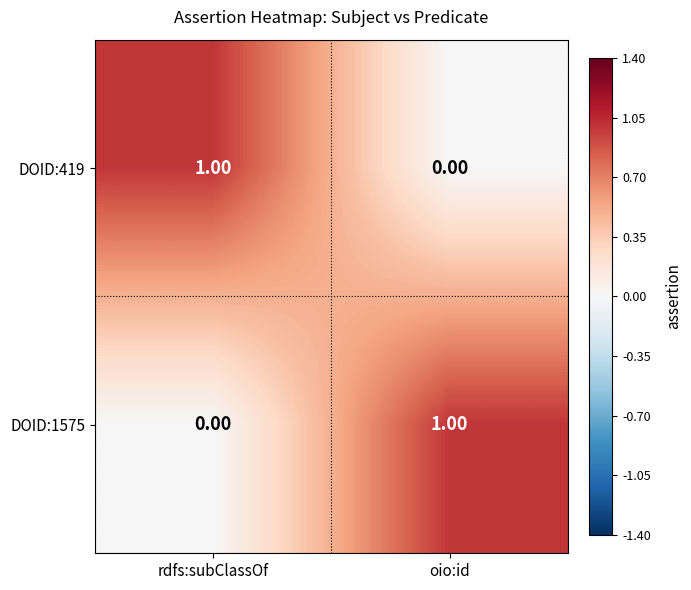

Is the value of DOID:1575 at rdfs:subClassOf greater than the value of DOID:419 at rdfs:subClassOf?

No